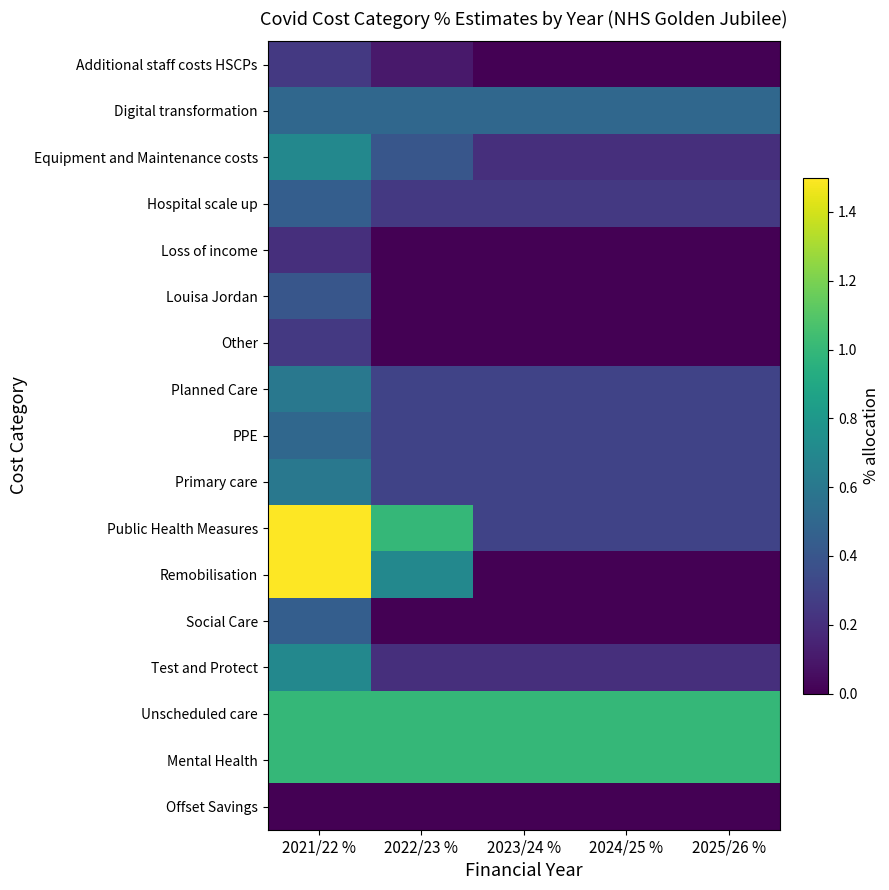

Rank the series at 2025/26 % from lowest to highest value.

Additional staff costs HSCPs, Loss of income, Louisa Jordan, Other, Remobilisation, Social Care, Offset Savings, Equipment and Maintenance costs, Test and Protect, Hospital scale up, Planned Care, PPE, Primary care, Public Health Measures, Digital transformation, Unscheduled care, Mental Health